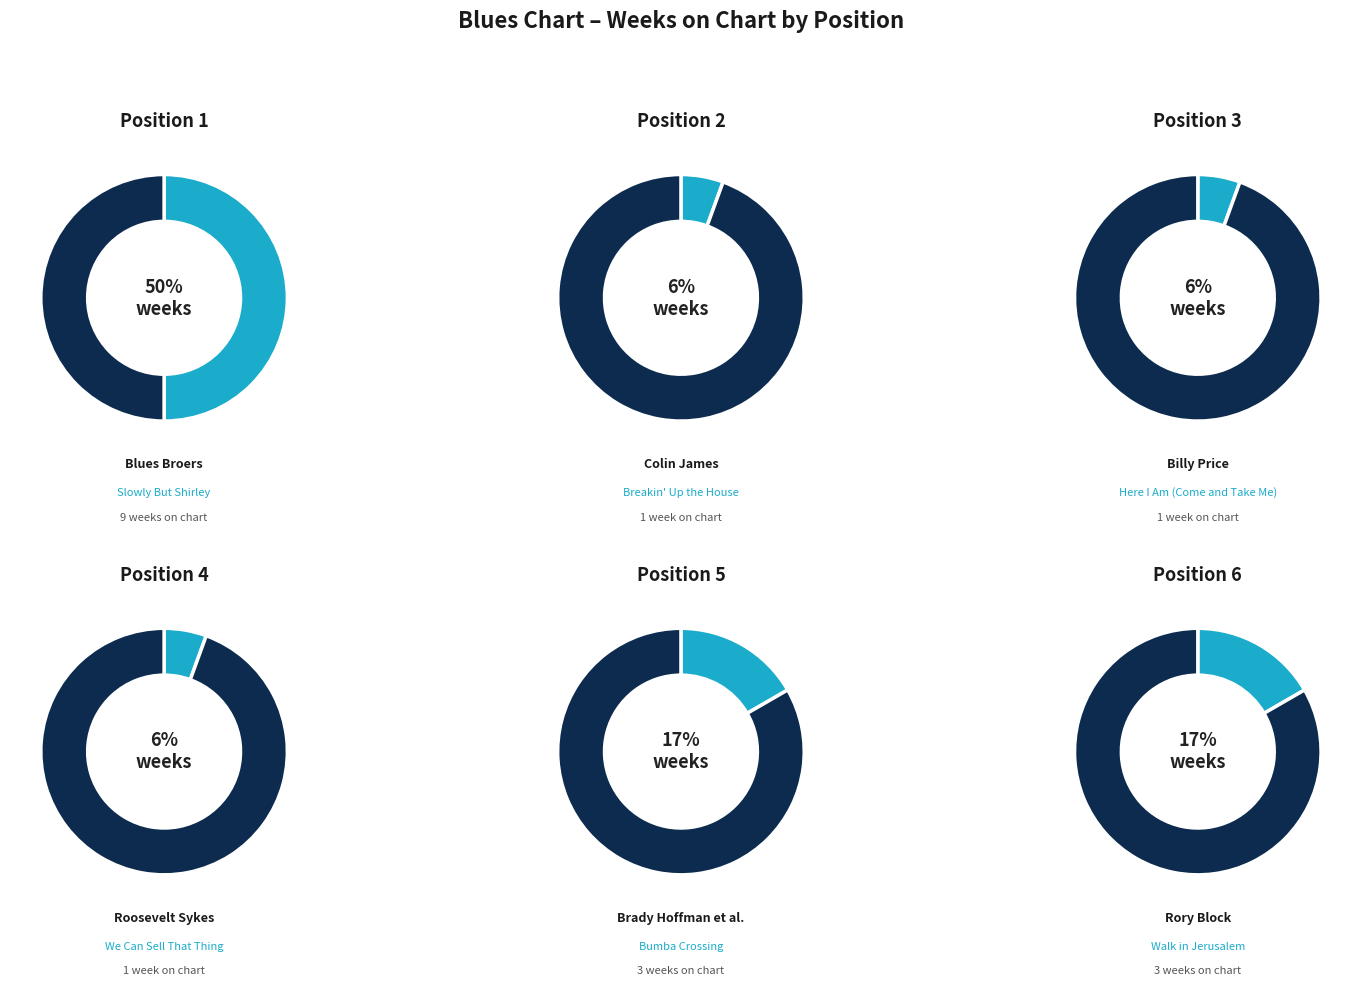

Count the number of slices in the pie.

6